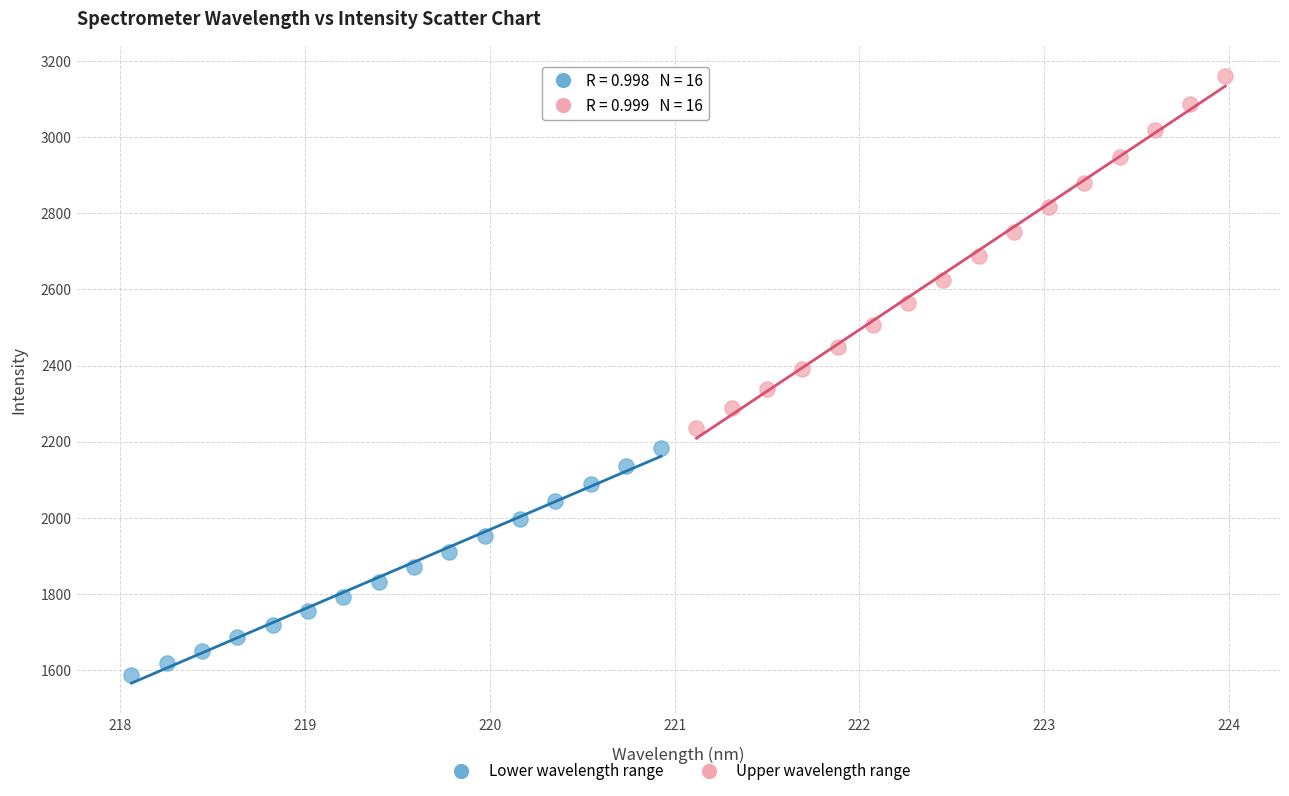

Which series contains the lowest Y value?

Lower wavelength range